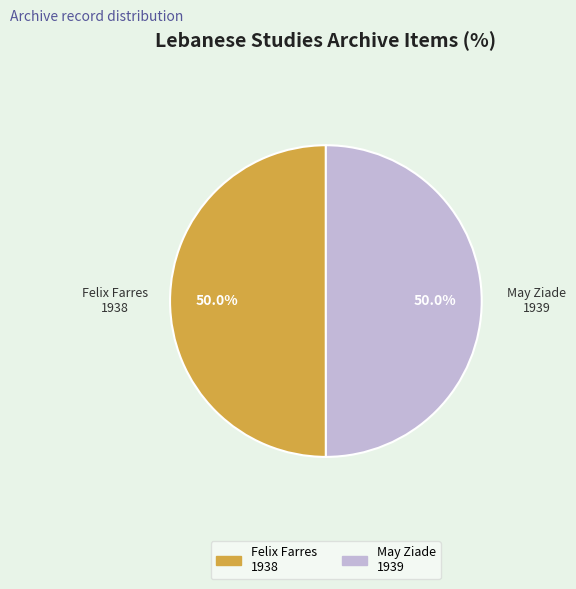

Count the number of slices in the pie.

2